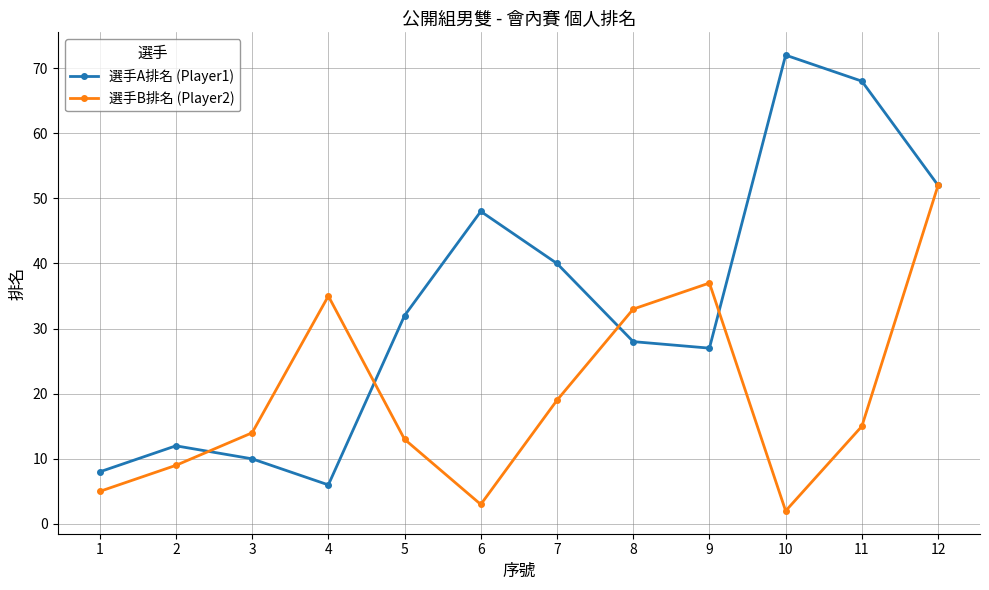

The 選手B排名 (Player2) series shows 21 at 8. True or false?

False